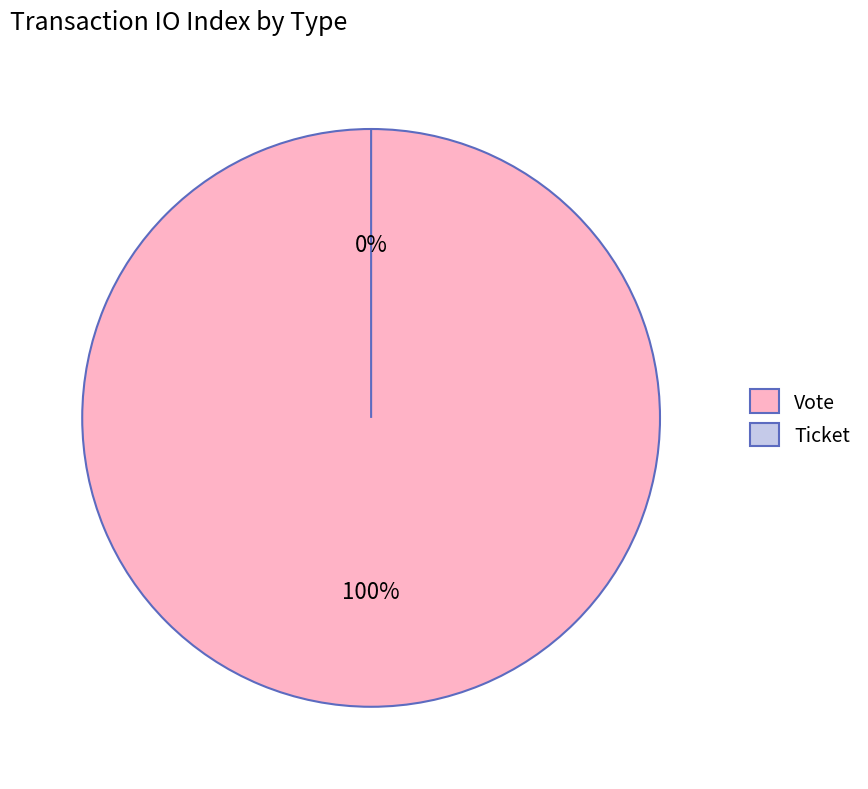

Does any single category account for the majority?

Yes